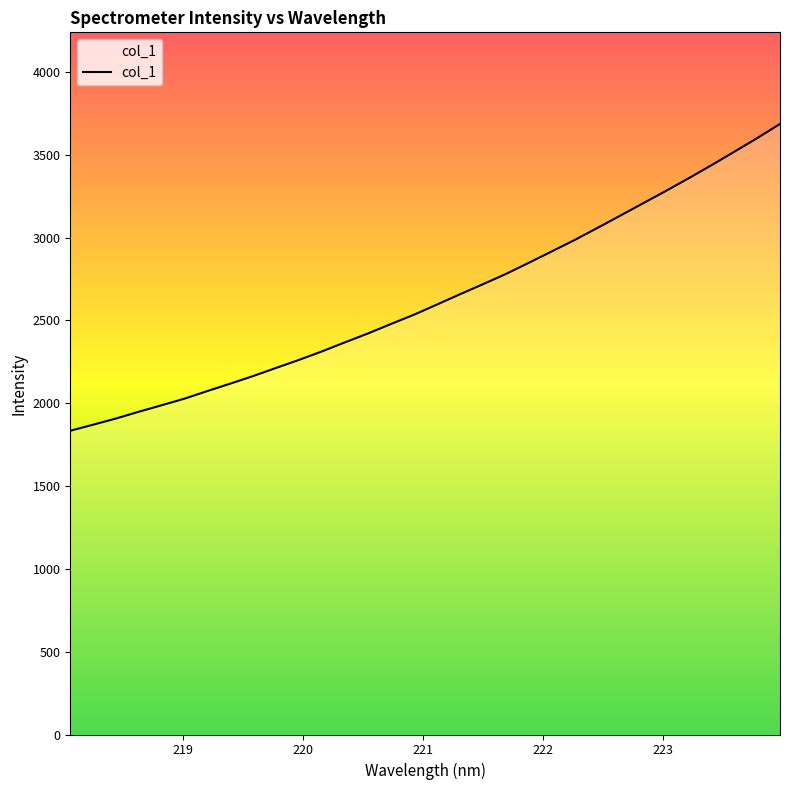

What is the difference between the maximum and minimum values?

1852.3